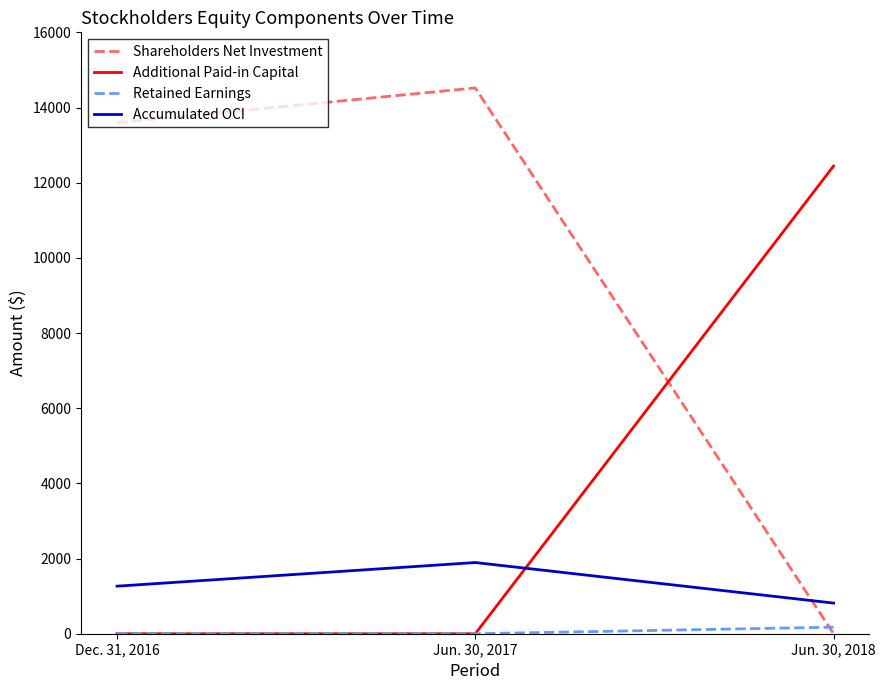

Read the Shareholders Net Investment value at Jun. 30, 2017, to the nearest 50.

14500